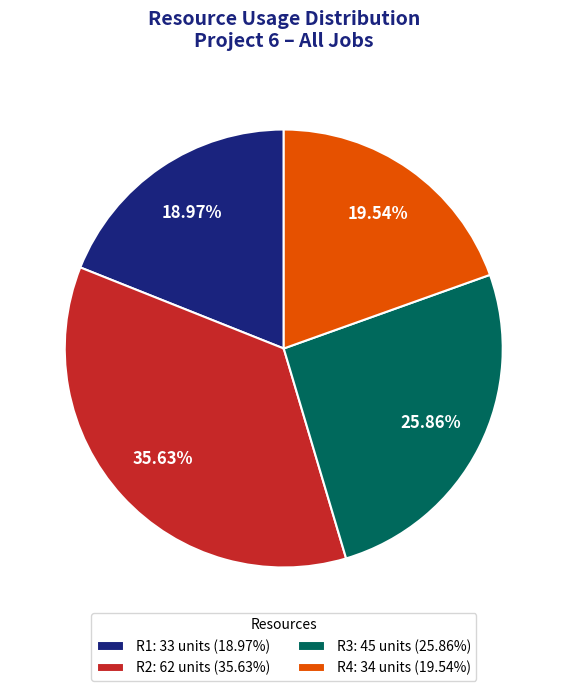

What is the smallest slice in the pie chart?

R1